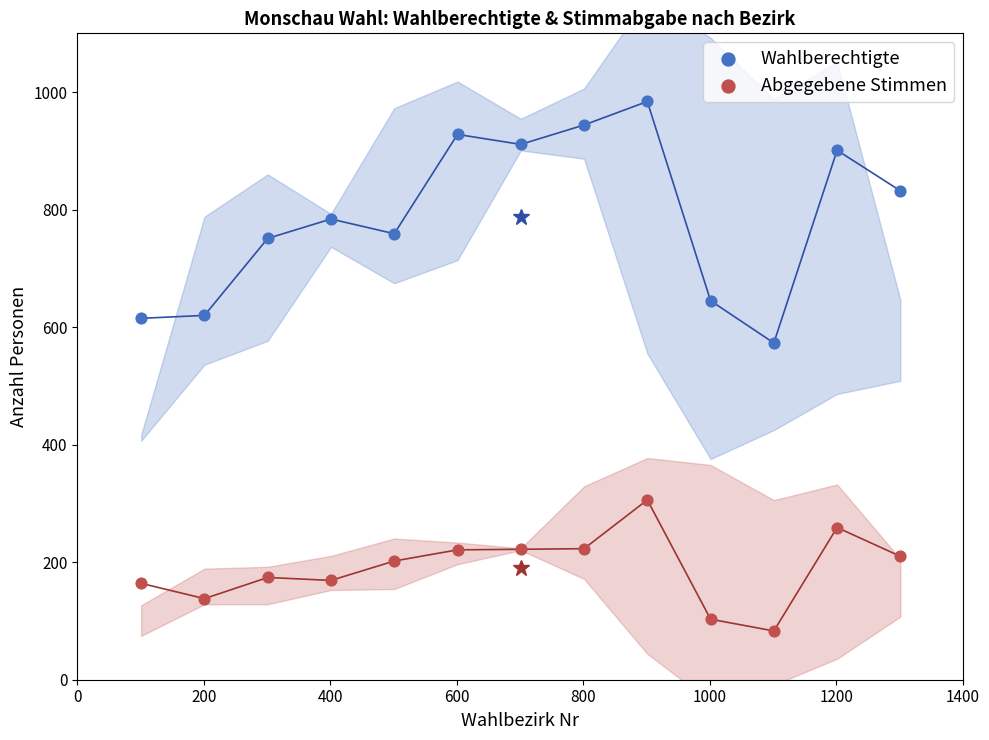

Across all data points, what is the range of X values (max minus min)?

1200